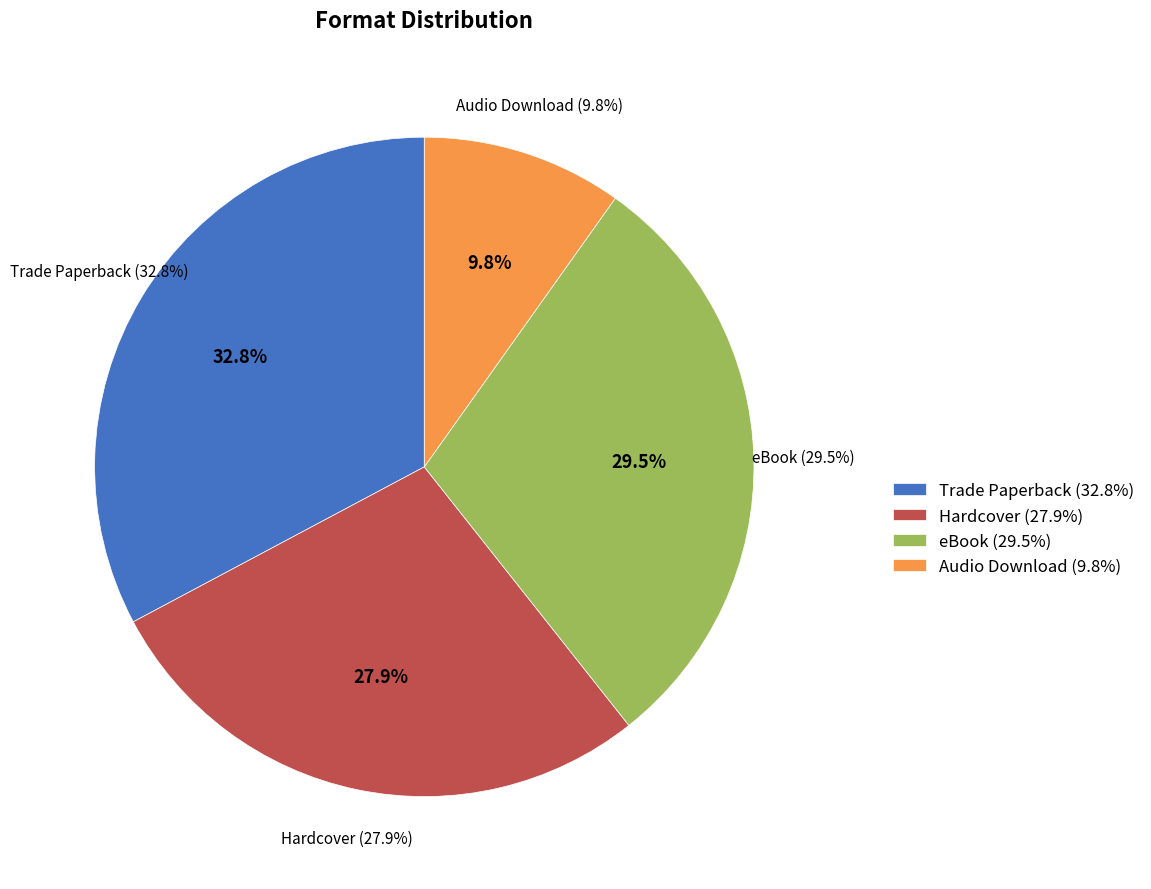

Rank the categories by value from highest to lowest.

Trade Paperback, eBook, Hardcover, Audio Download